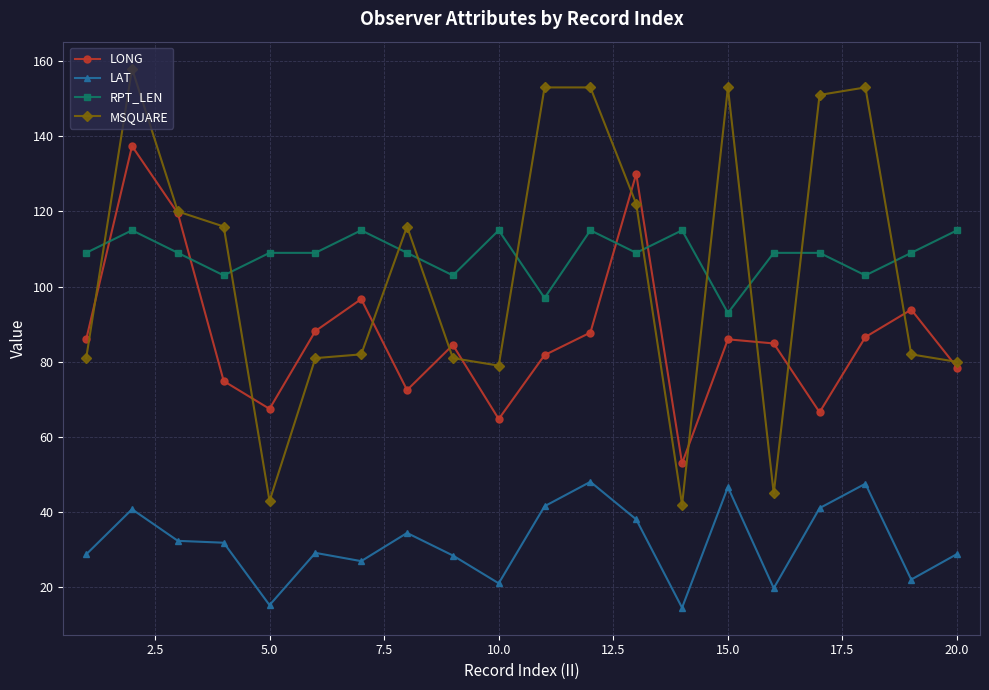

What is the highest value of the RPT_LEN series?

115.0